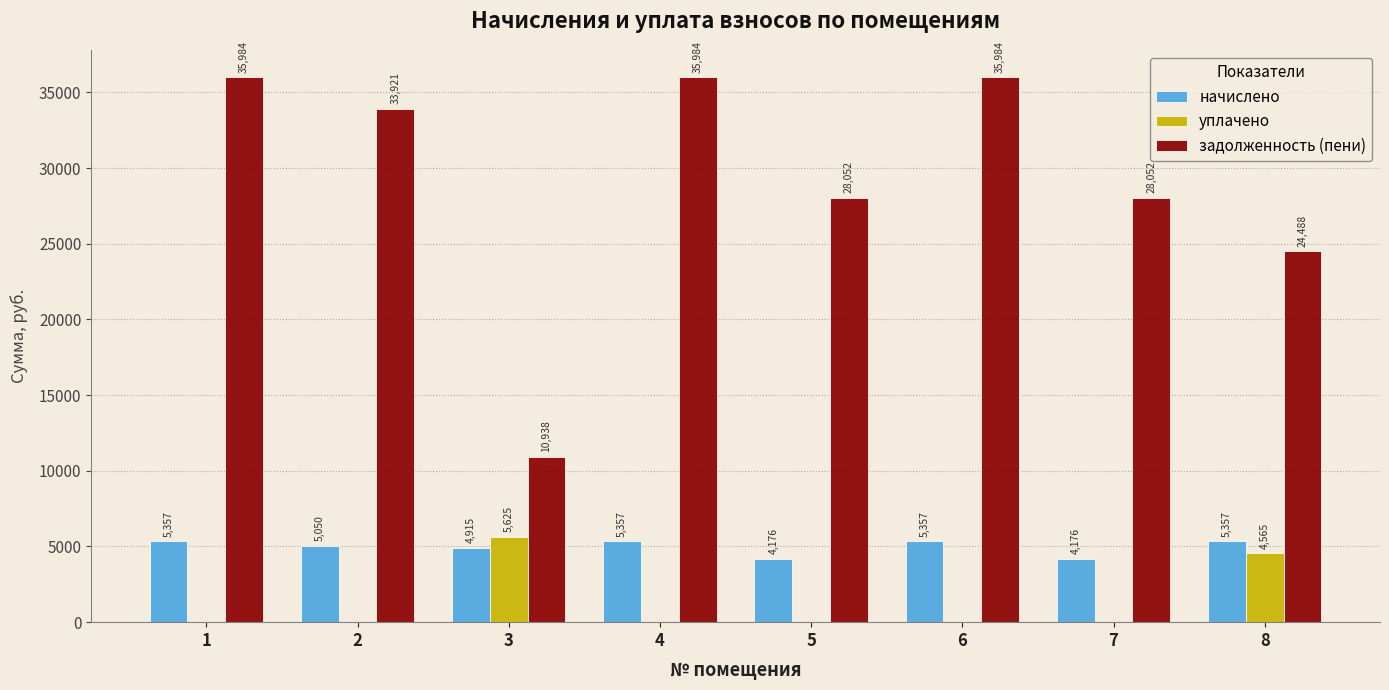

What is the sum of the уплачено values at 7 and 3?

5624.7